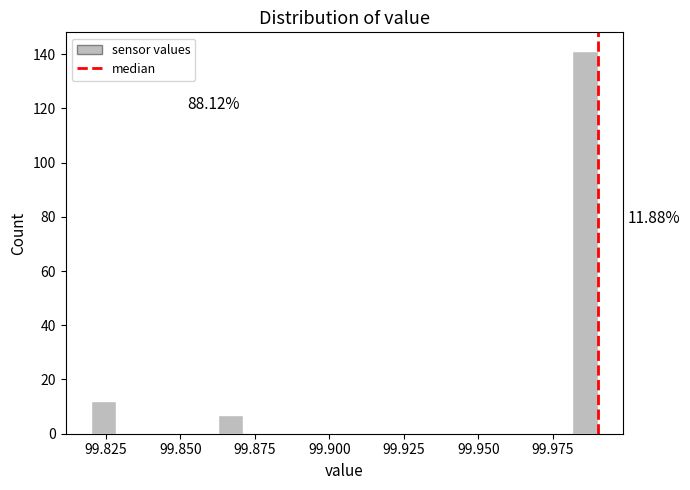

Around what value on the x-axis is the tallest bar? Give the approximate position of its centre, as read against the axis.

99.985